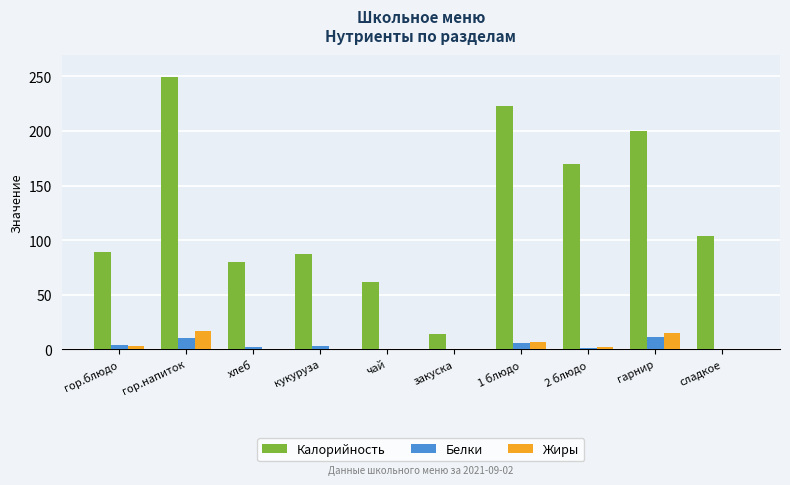

At which category is the sum across all series the highest?

гор.напиток